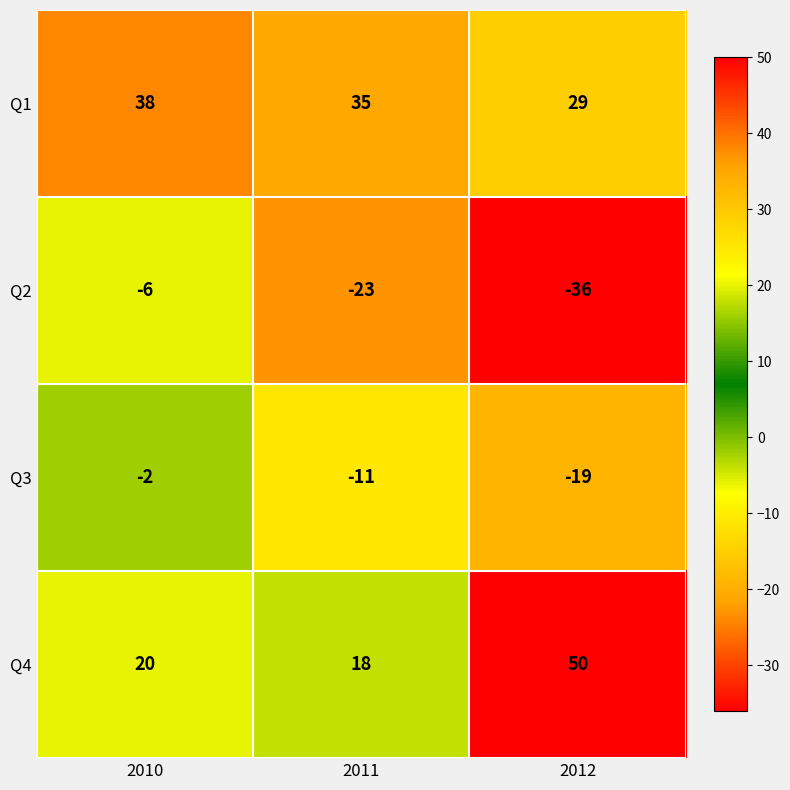

Is it true that Q2 equals -10 at 2010?

False